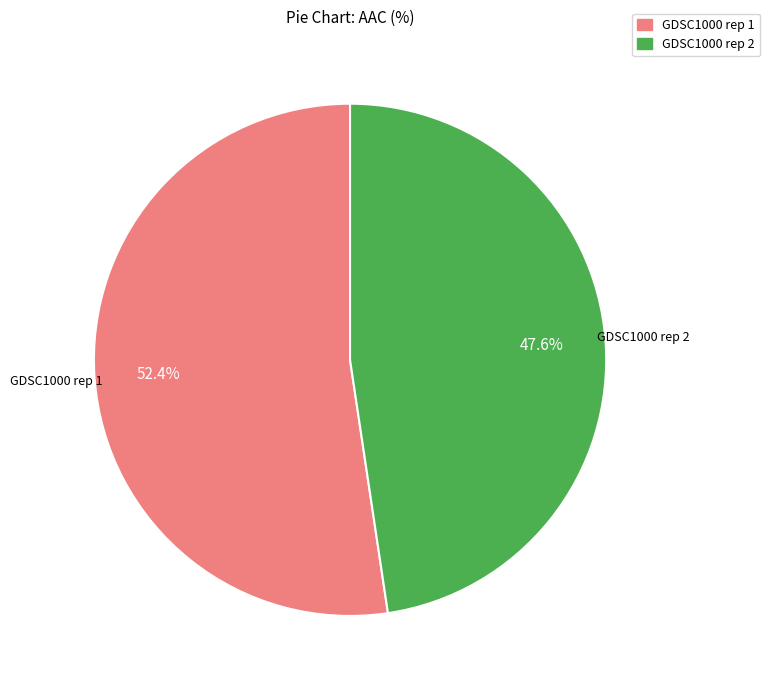

What is the largest slice in the pie chart?

GDSC1000 rep 1